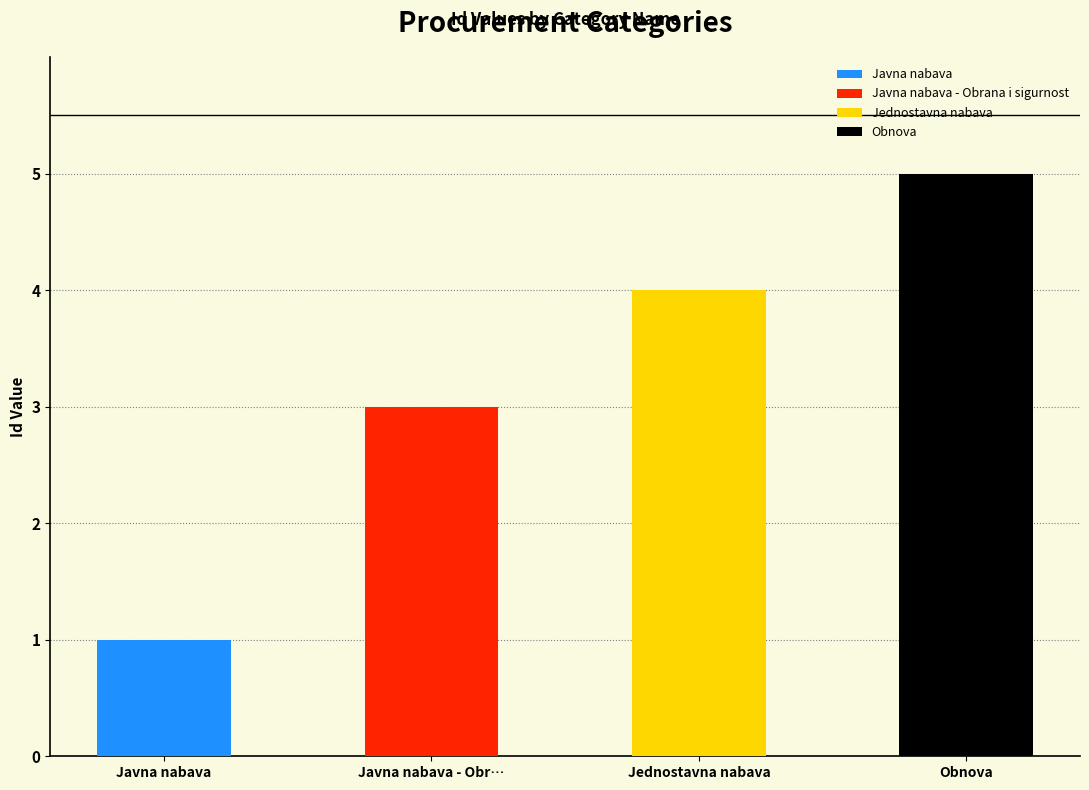

Count the number of values greater than 4.

1